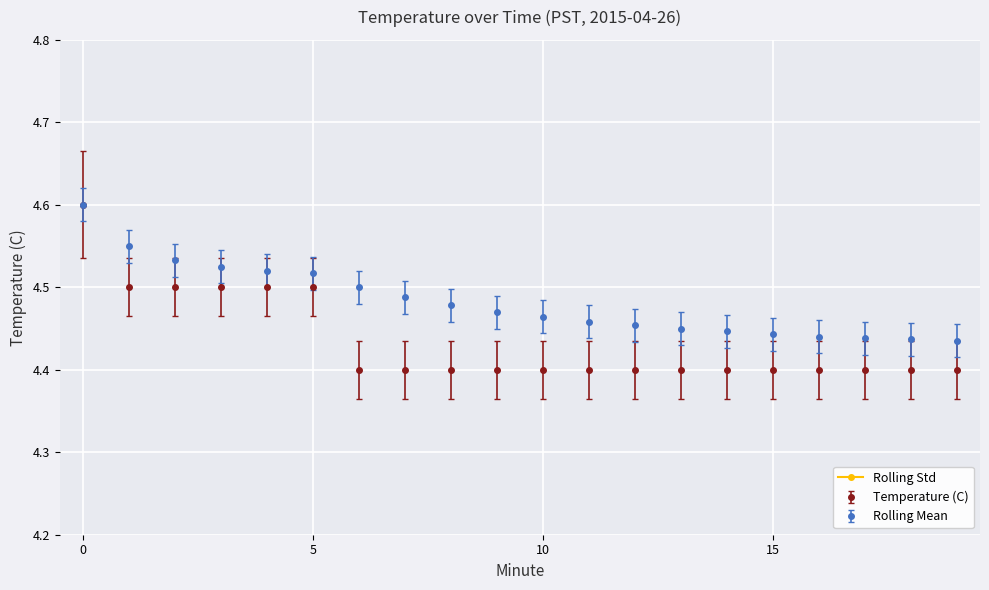

Where is the first local minimum?

15